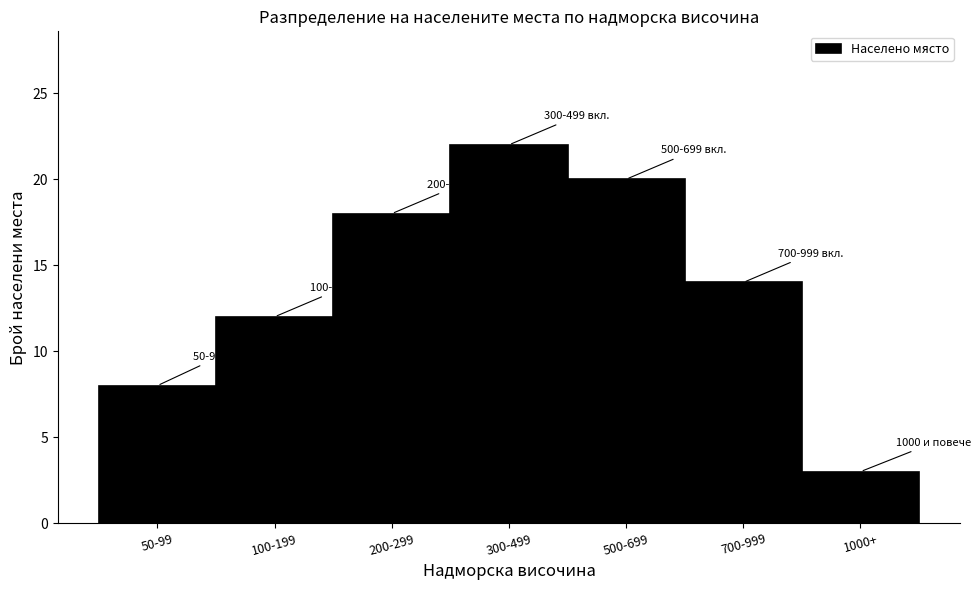

Reading right to left, extract all data points from this chart.

3	14	20	22	18	12	8